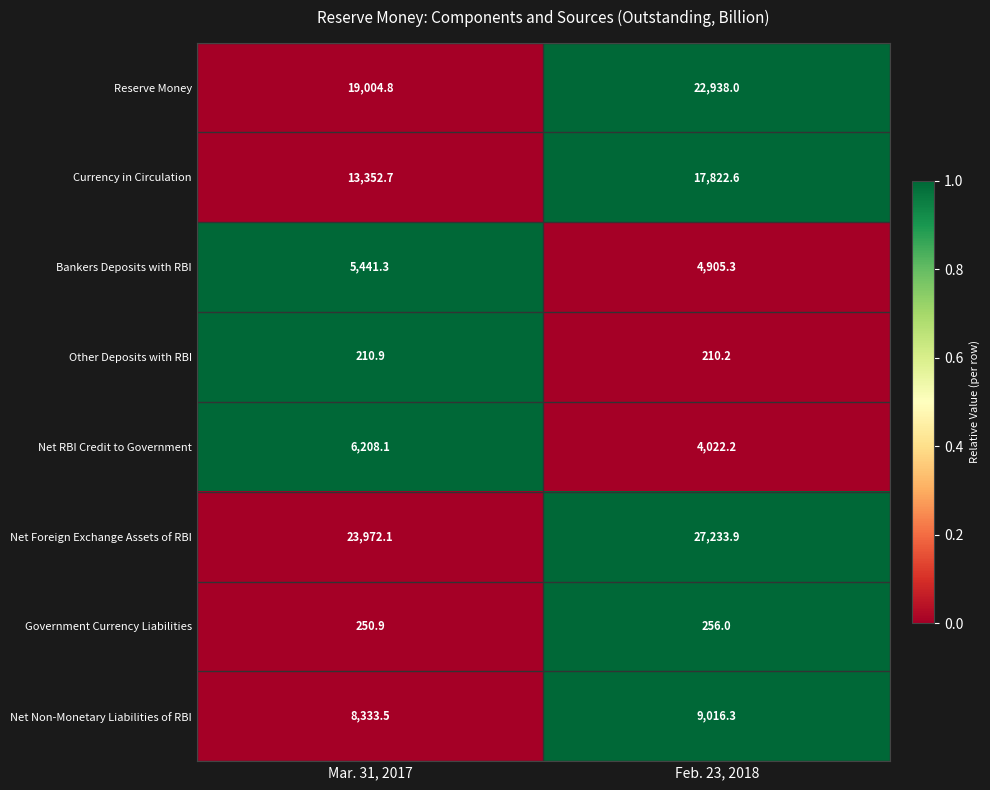

What is the difference between the Net Non-Monetary Liabilities of RBI values at Mar. 31, 2017 and Feb. 23, 2018?

682.8